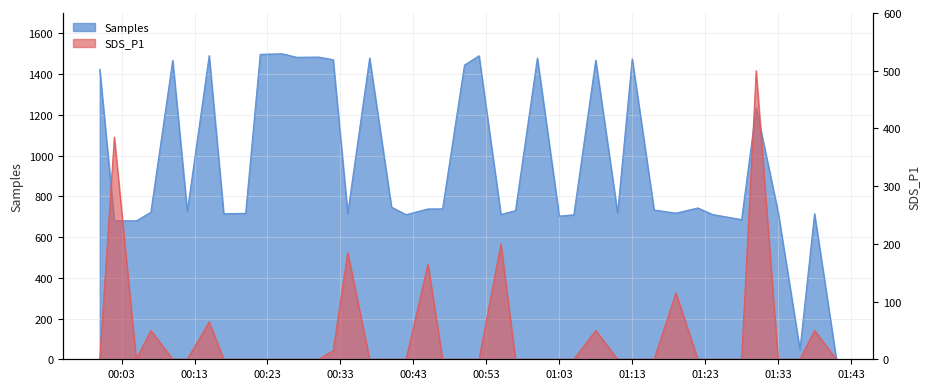

What is the total value across all series at 2021/09/26 00:42?

710.1